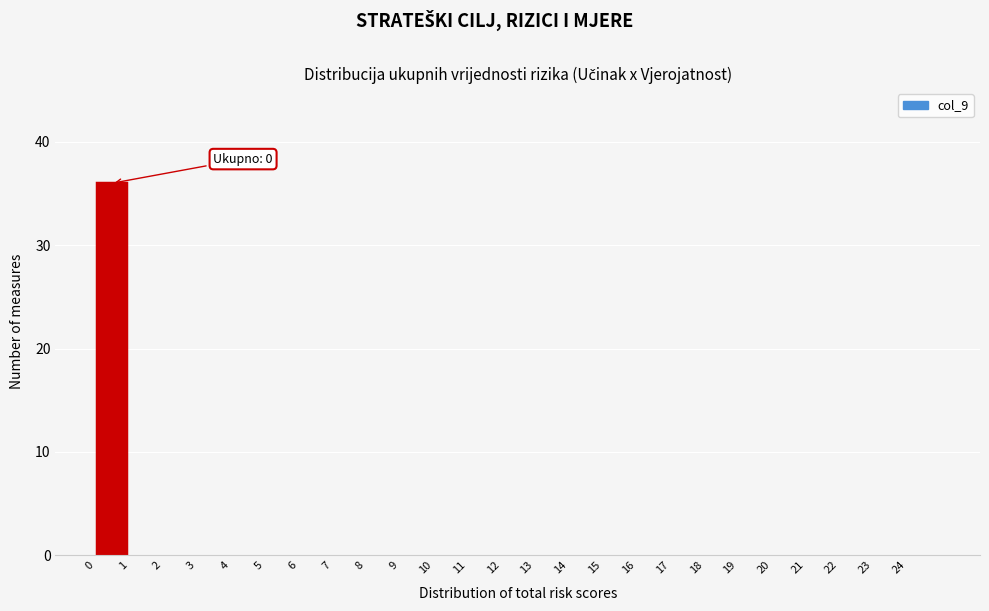

Which range on the x-axis has the tallest bar?

0 to 1